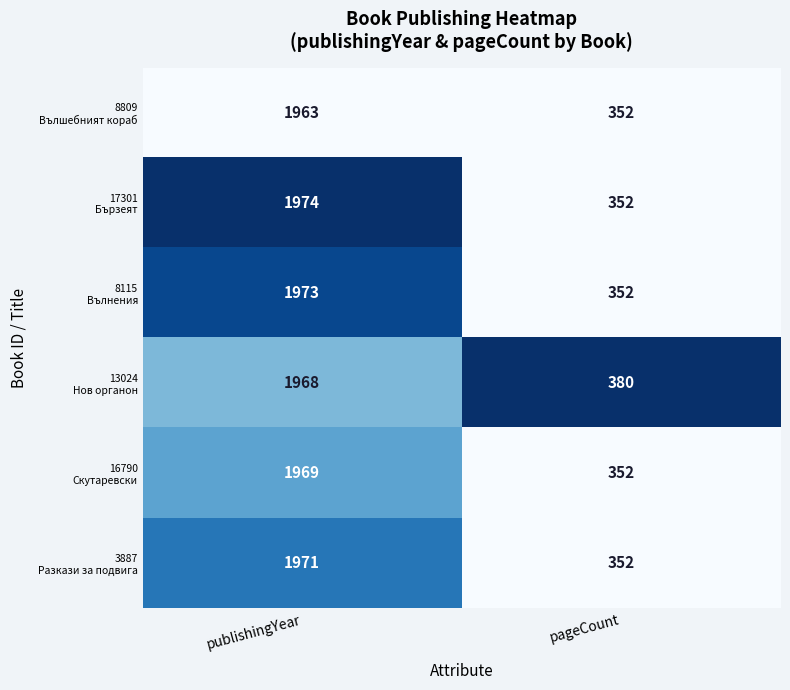

What is the total value across all series at publishingYear?

11818